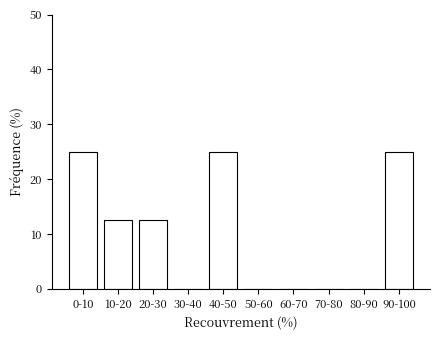

Reading right to left, list all the values displayed in this chart.

90-100=25.0	80-90=0.0	70-80=0.0	60-70=0.0	50-60=0.0	40-50=25.0	30-40=0.0	20-30=12.5	10-20=12.5	0-10=25.0